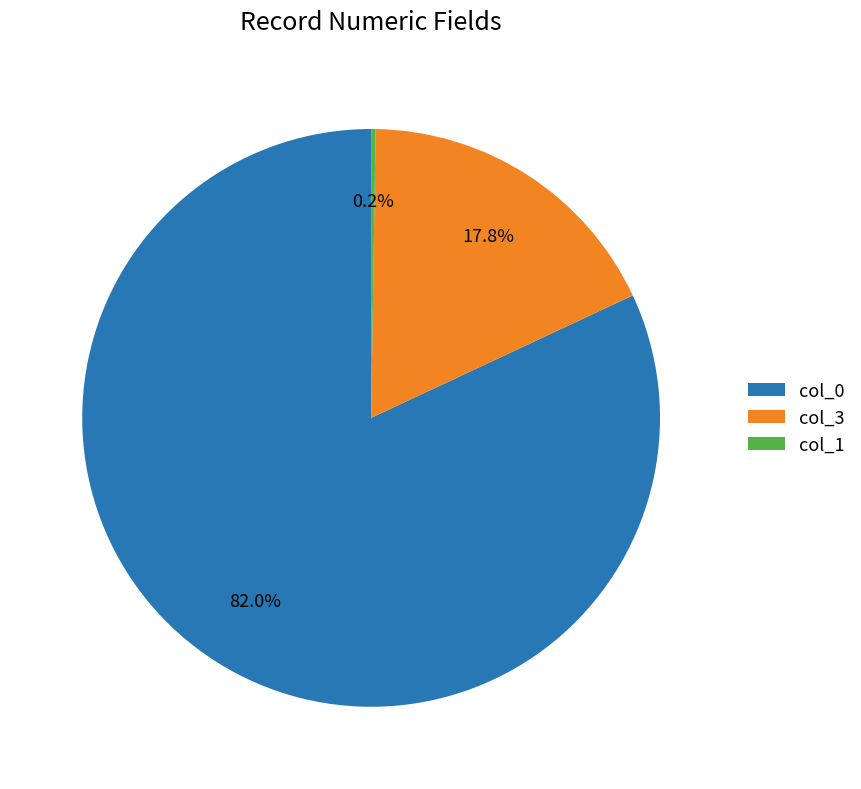

Is it true that col_0 is 54% of the pie?

False